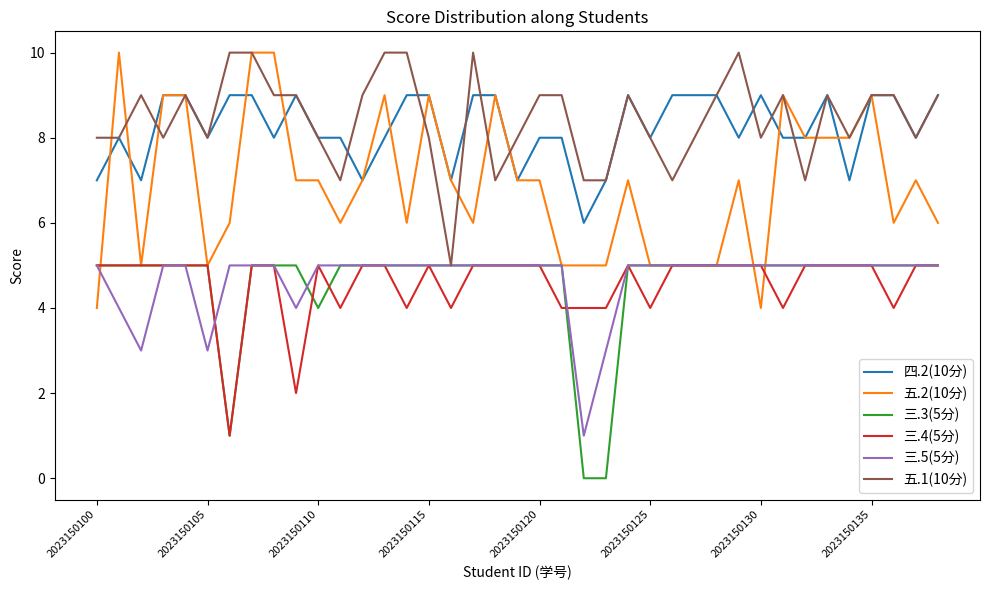

What is the greatest value displayed?

10